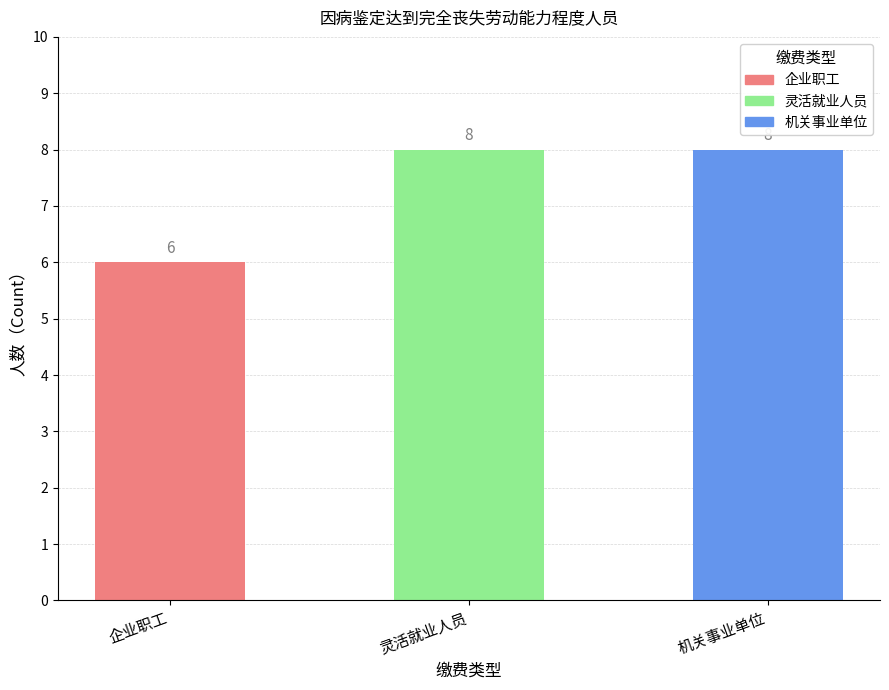

Reading right to left, what are all the values shown in this chart?

8	8	6